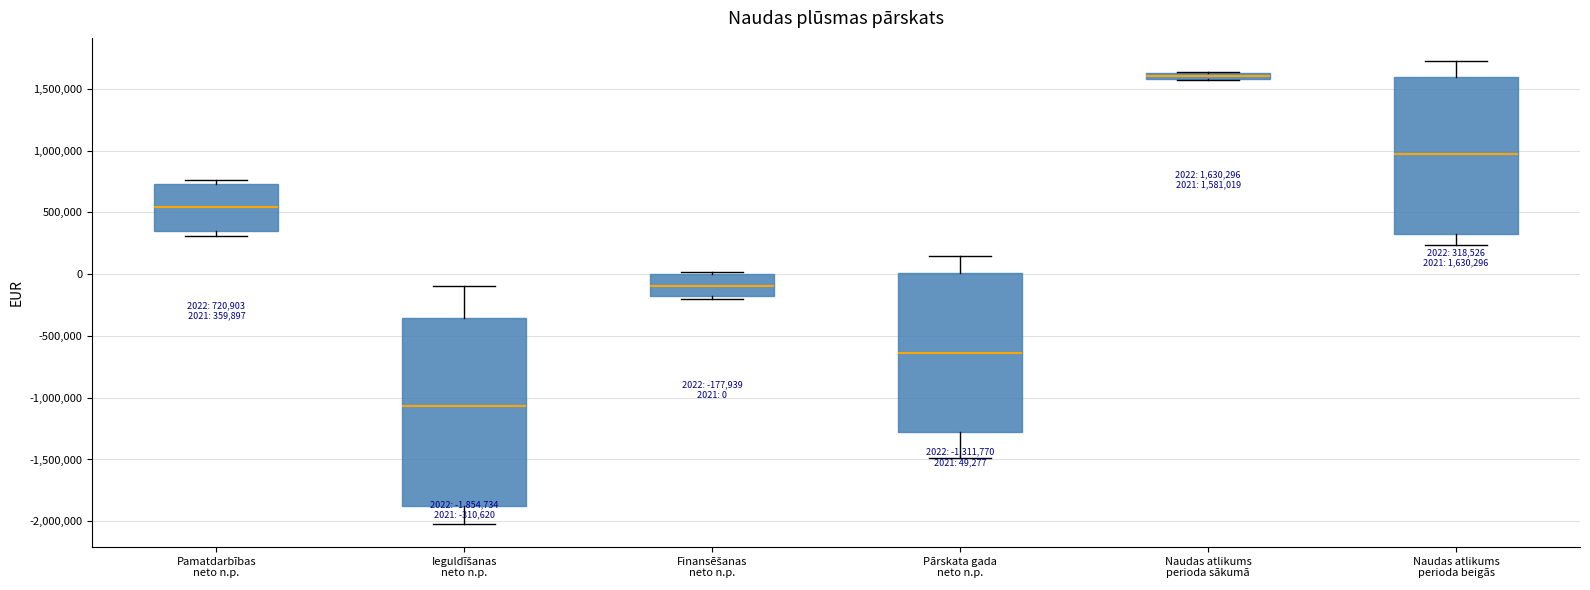

Which box's median line is the highest?

Naudas atlikums perioda sākumā